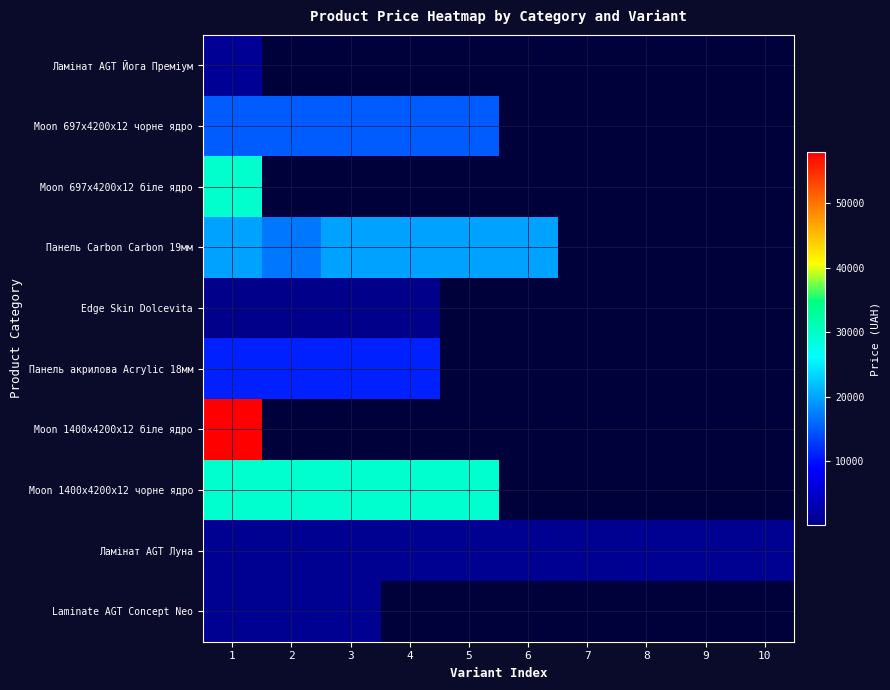

At how many categories does at least one series exceed 340?

10